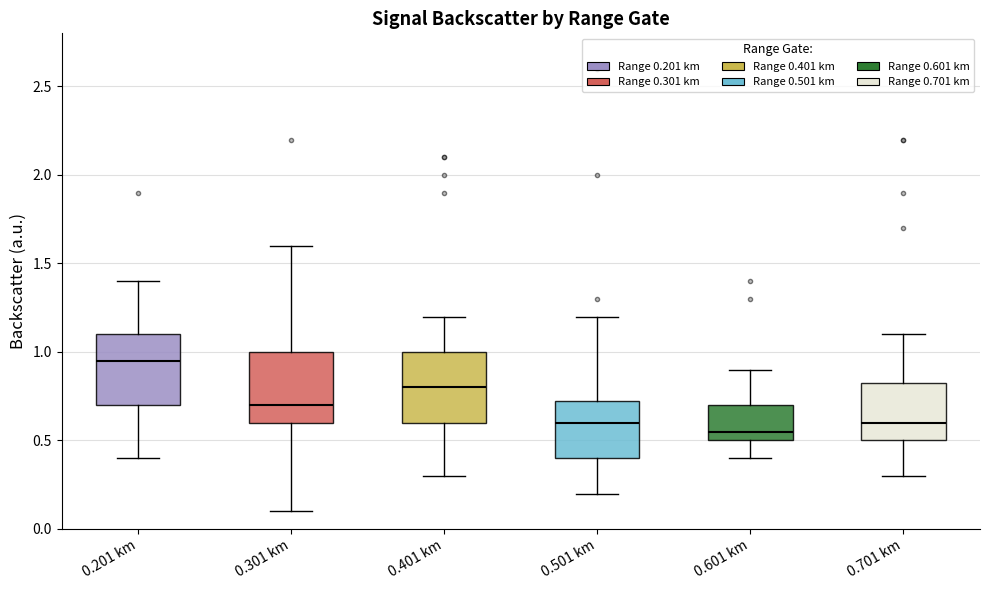

Where is the upper edge of the box for 0.501 km on the y-axis? The values are not printed on the chart, so give them approximately, as read against the axis.

0.75